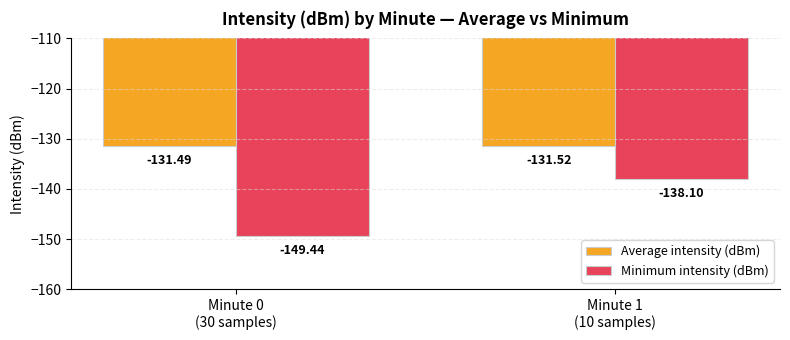

What is the label of the 1st bar from the right?

Minute 1
(10 samples)